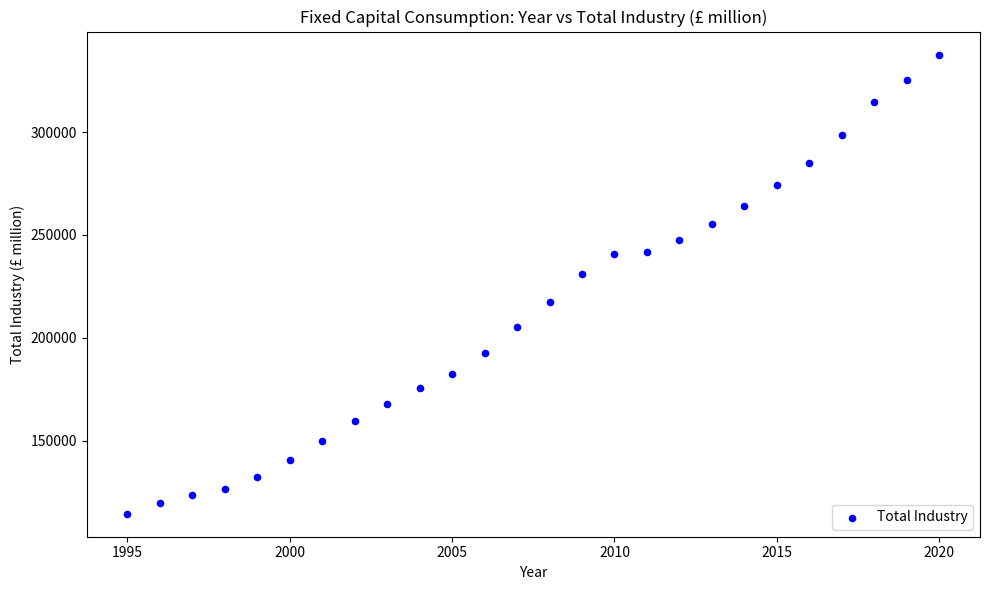

What is the range of X values (max minus min)?

25